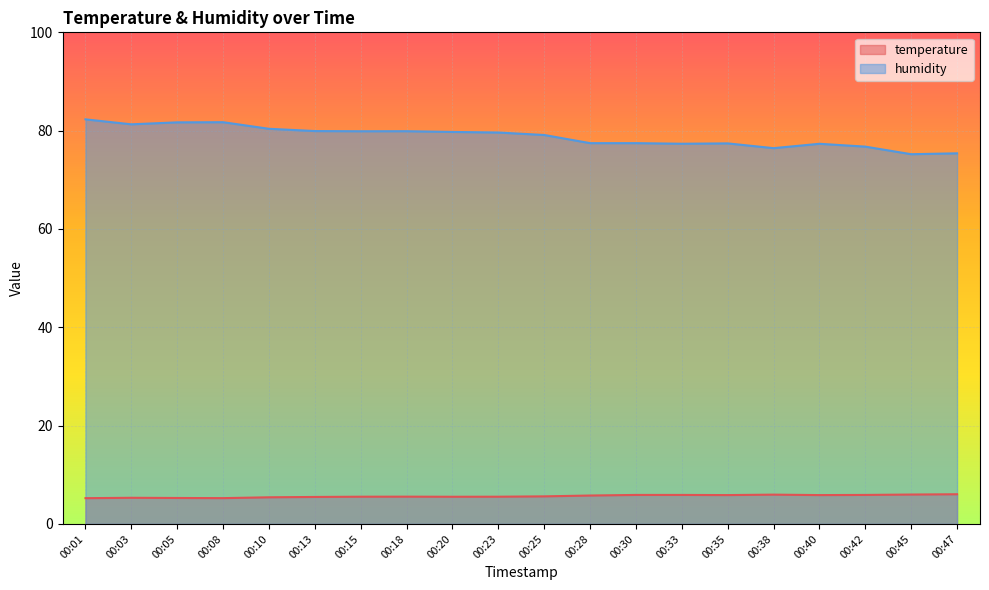

What are all the series names shown in the legend?

temperature, humidity